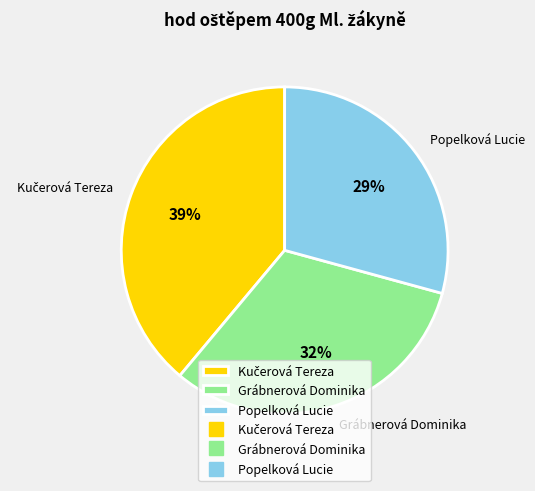

Combined, do Popelková Lucie and Grábnerová Dominika account for over 50%?

Yes